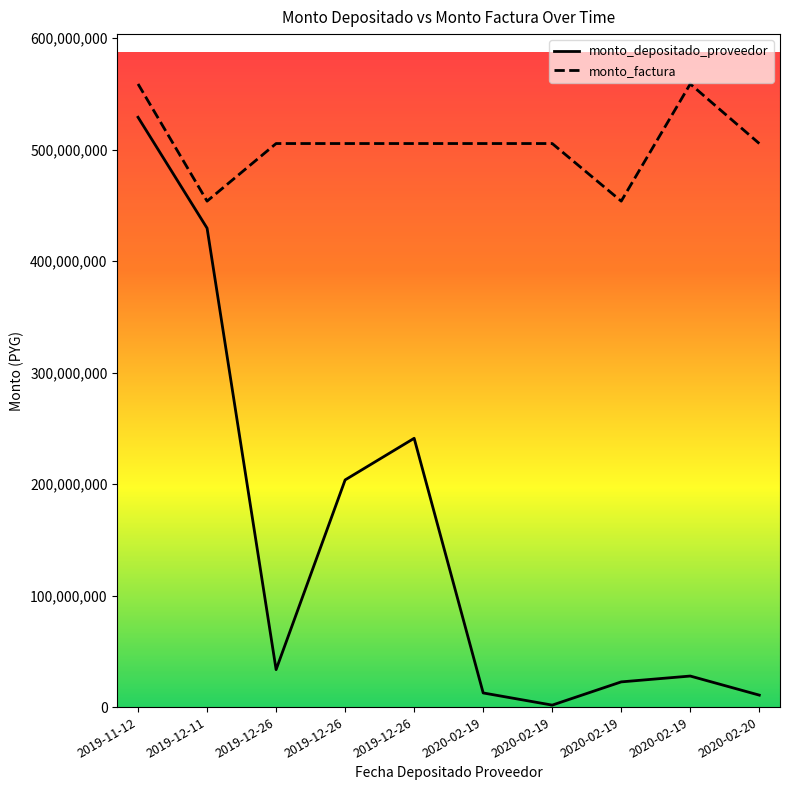

Reading left to right, extract all data points from this chart.

monto_depositado_proveedor: 2019-11-12=528943798	2019-12-11=429478909	2019-12-26=33602221	2019-12-26=203725690	2019-12-26=241049066	2020-02-19=12686790	2020-02-19=1768537	2020-02-19=22604153	2020-02-19=27839147	2020-02-20=10722405
monto_factura: 2019-11-12=558815000	2019-12-11=453733000	2019-12-26=505392500	2019-12-26=505392500	2019-12-26=505392500	2020-02-19=505392500	2020-02-19=505392500	2020-02-19=453733000	2020-02-19=558815000	2020-02-20=505392500